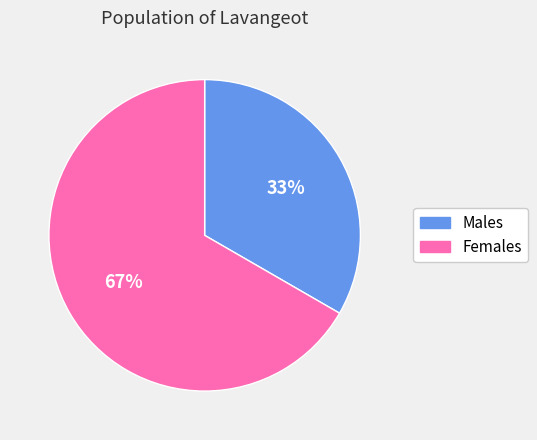

What is the smallest slice in the pie chart?

Males